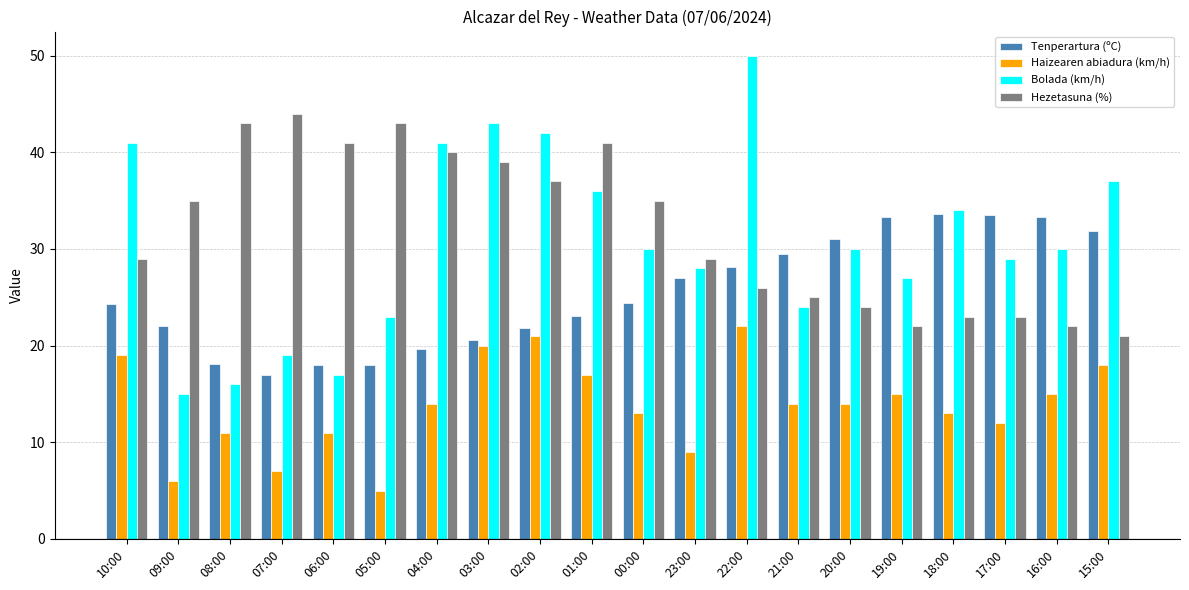

List the series in order of their peak value, highest first.

Bolada (km/h), Hezetasuna (%), Tenperartura (ºC), Haizearen abiadura (km/h)